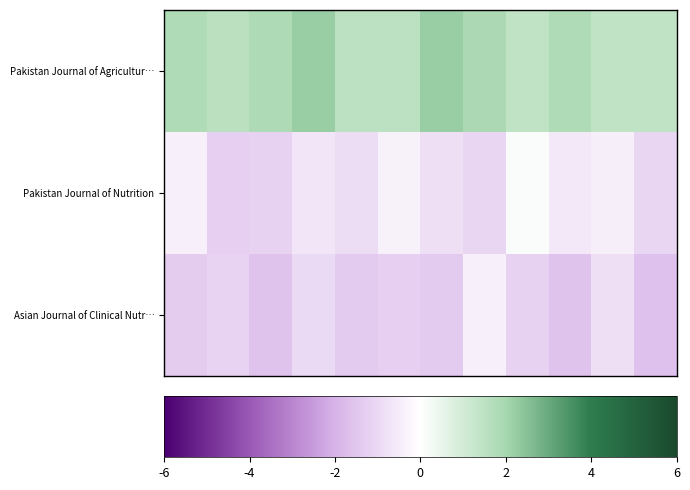

List the series in order of their overall mean, lowest first.

Asian Journal of Clinical Nutr…, Pakistan Journal of Nutrition, Pakistan Journal of Agricultur…